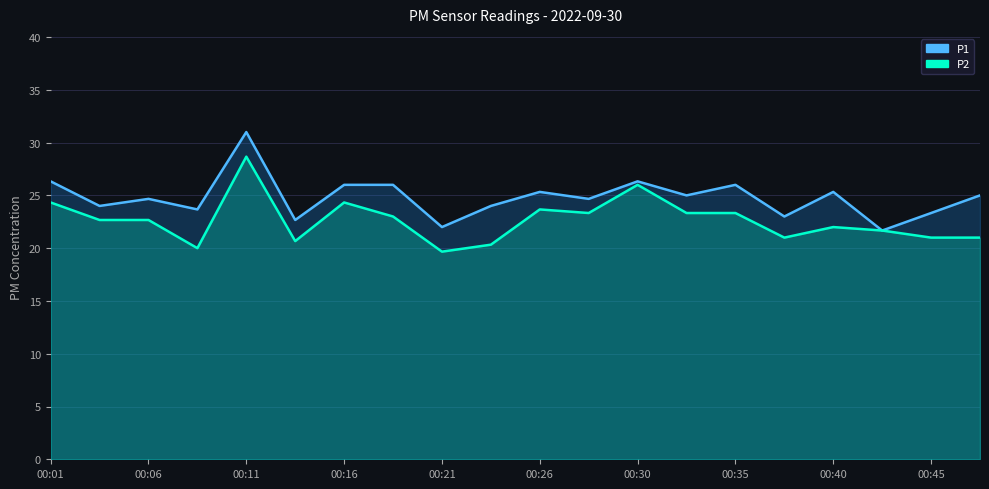

What is the sum of all P2 values?

452.7